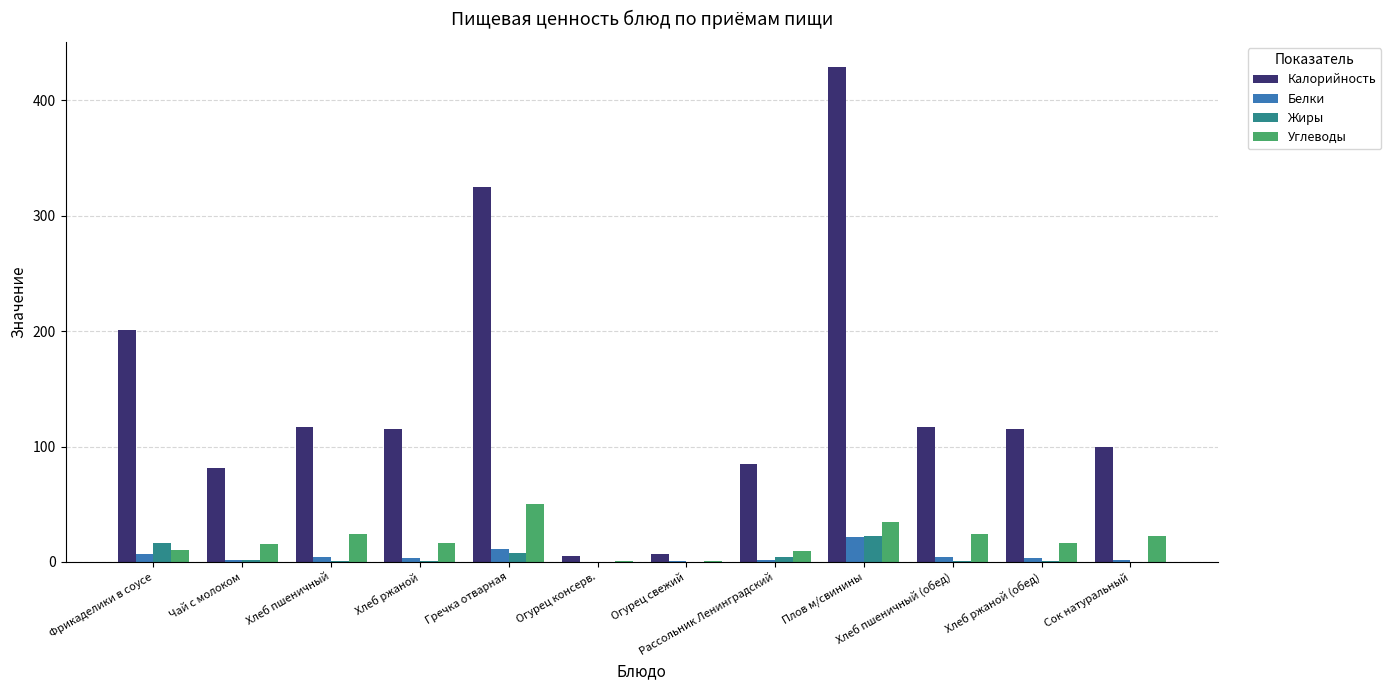

Is the value of Белки at Фрикаделики в соусе greater than the value of Углеводы at Гречка отварная?

No